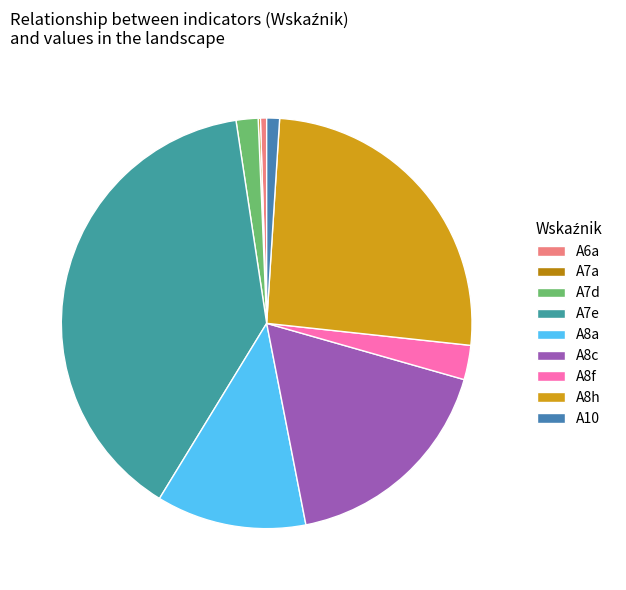

Combined, what portion of the pie is A7a and A10?

1.2%